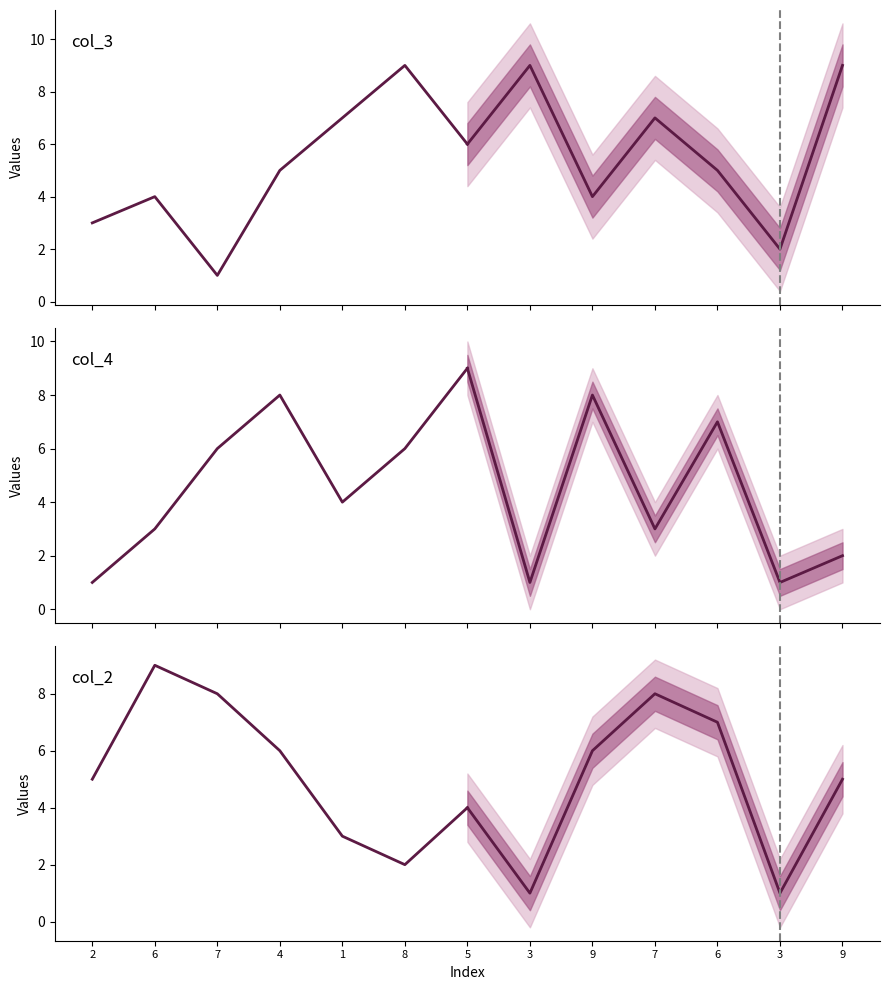

Count the col_2 values in the range 3 to 8.

5